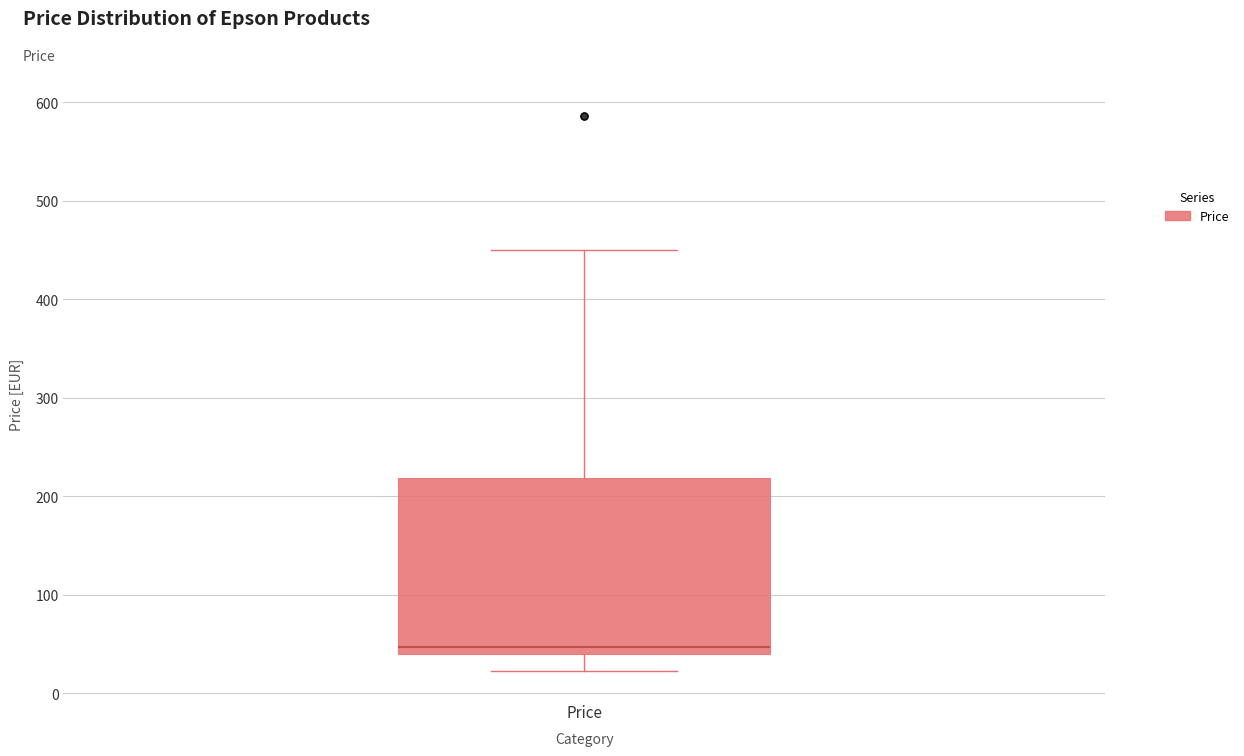

Transcribe this box plot: give where the median line is, the range the box spans, and where the two whiskers end, as read against the y-axis. The values are not printed on the chart, so give them approximately, as read against the axis.

median 50, box 40 to 220, whiskers 20 to 450